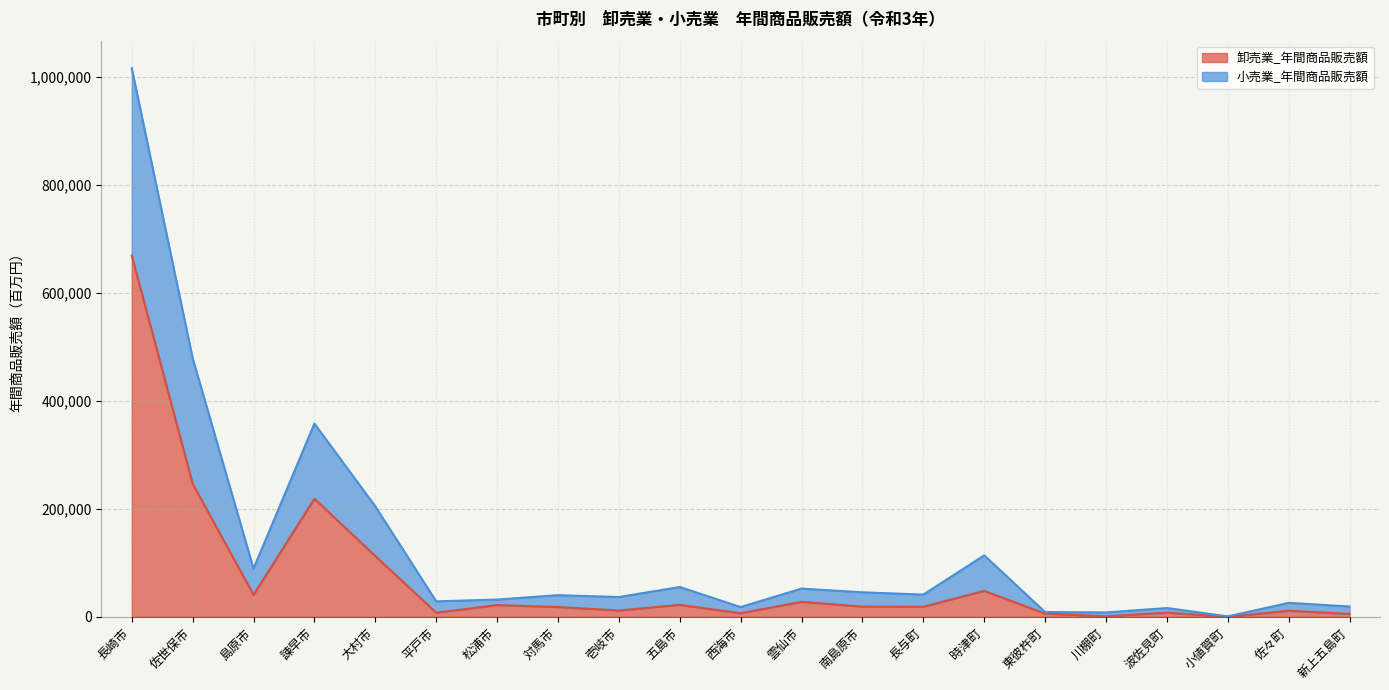

How many values in the 卸売業_年間商品販売額 series exceed 18820?

10